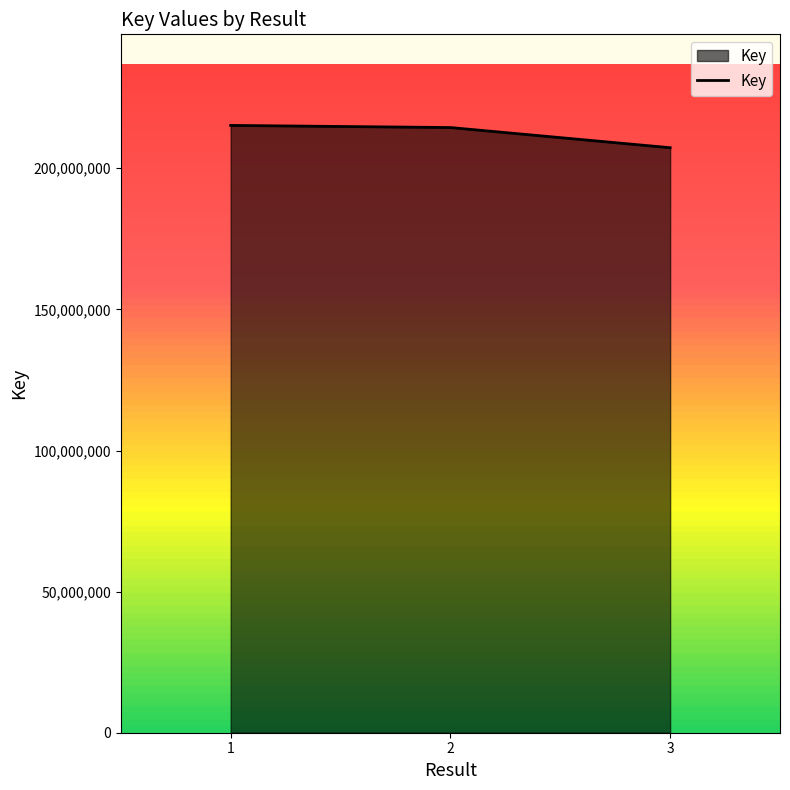

What is the approximate value at 1, to the nearest 100?

215190300